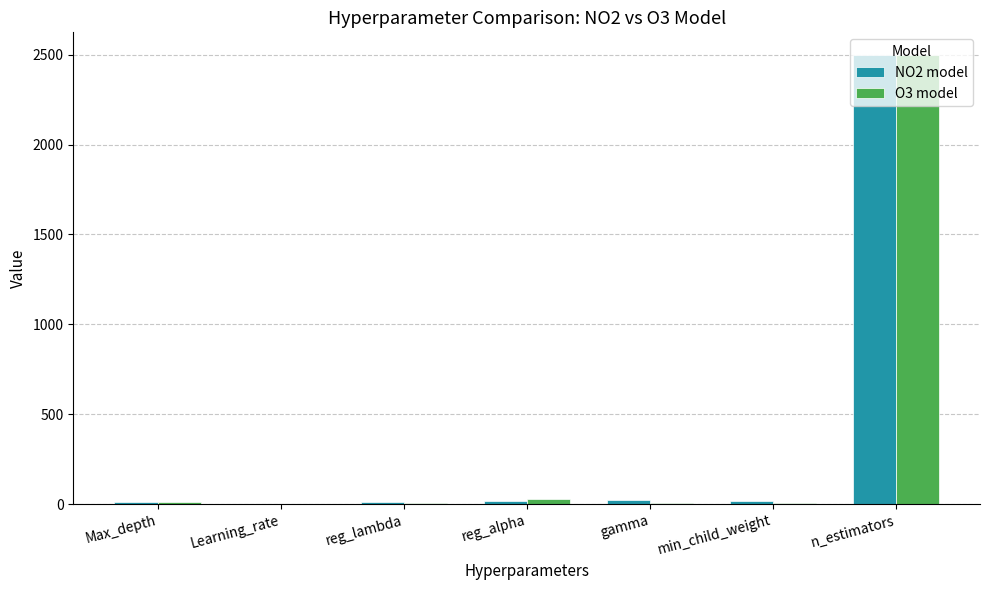

True or false: O3 model has a value of 605.4 at n_estimators.

False